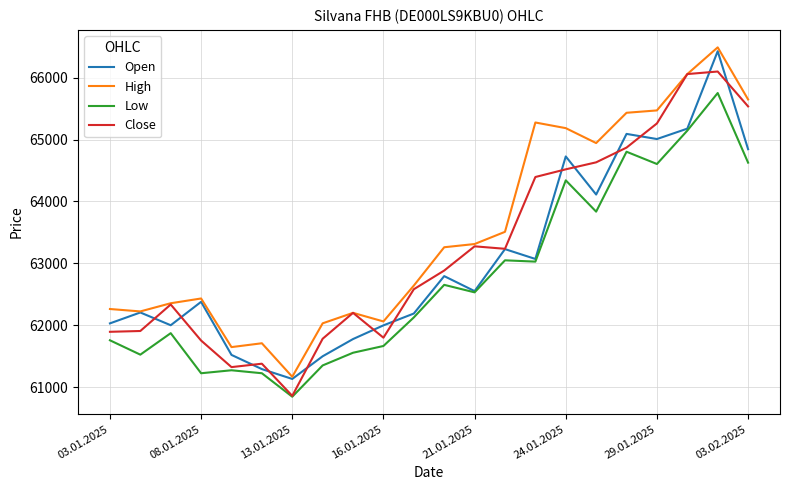

What is the highest value of the Close series?

66098